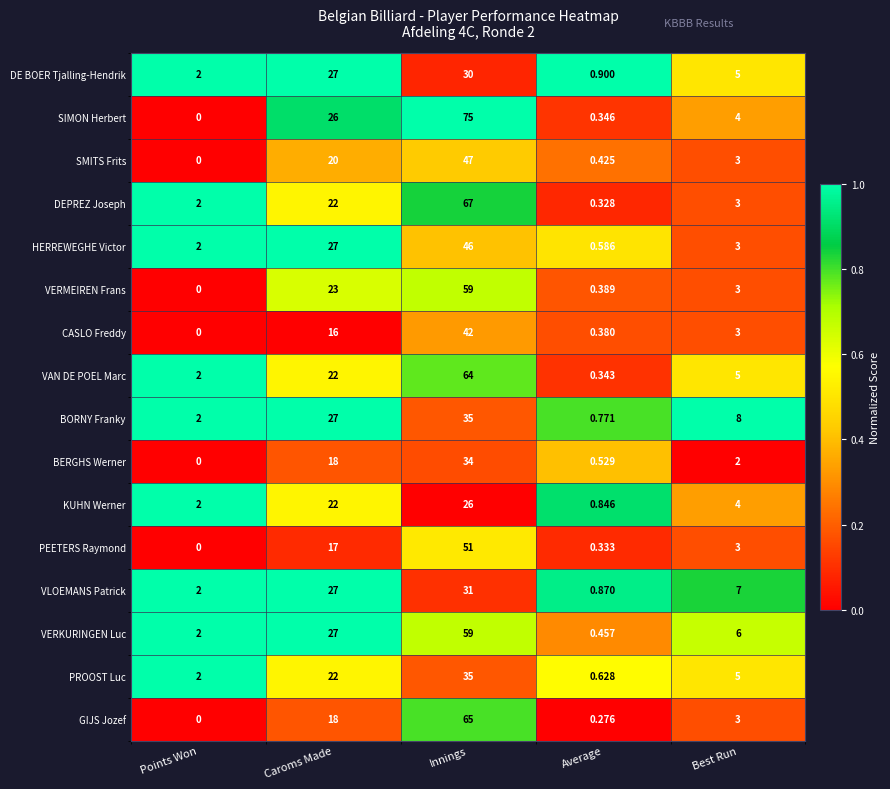

Which series has the widest spread of values?

SIMON Herbert